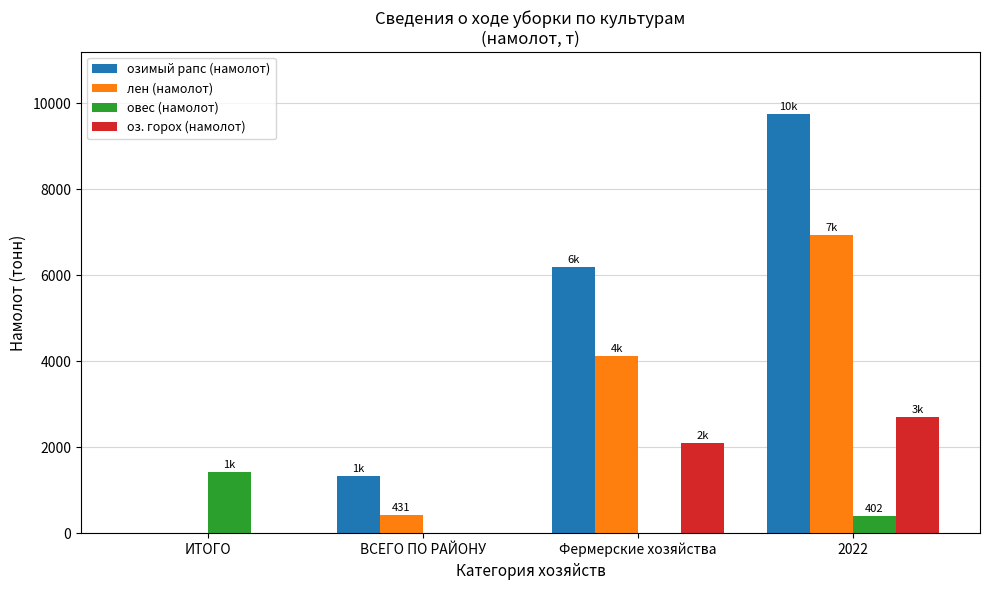

Between ИТОГО and 2022, which series saw the biggest shift?

озимый рапс (намолот)